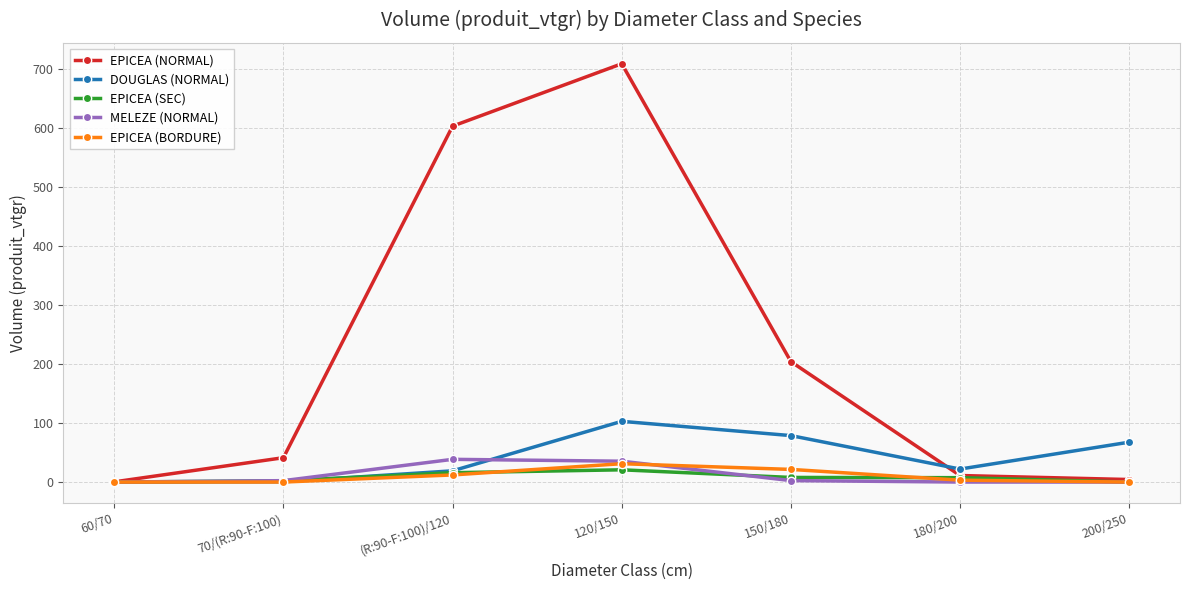

Rank the series by their maximum value, from highest to lowest.

EPICEA (NORMAL), DOUGLAS (NORMAL), MELEZE (NORMAL), EPICEA (BORDURE), EPICEA (SEC)